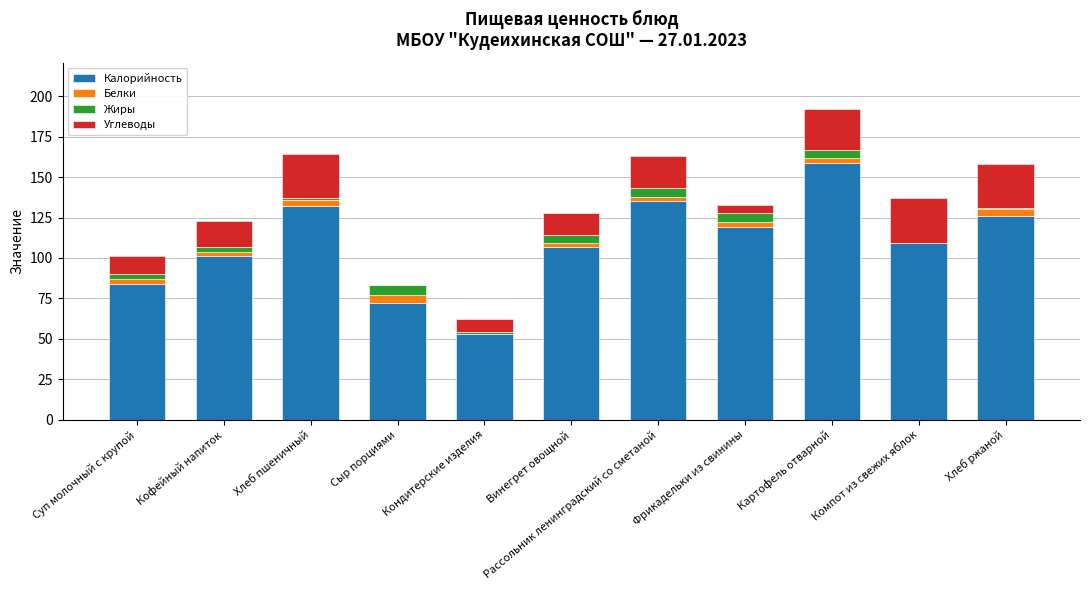

At which category is the sum across all series the highest?

Картофель отварной